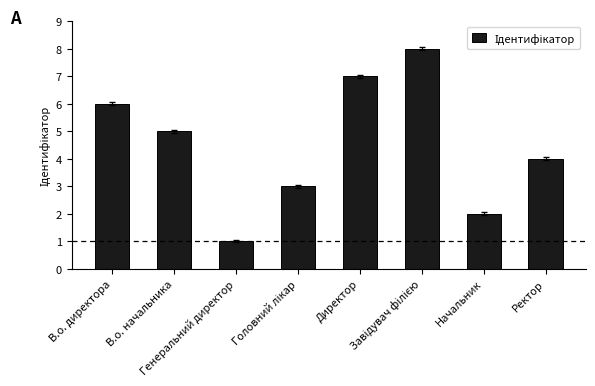

What is the sum of all values?

36